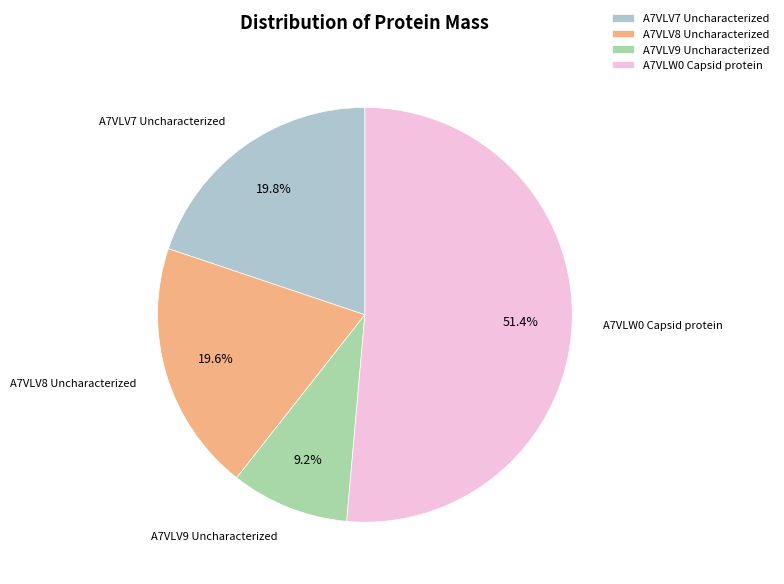

True or false: A7VLV9 Uncharacterized accounts for 9% of the total.

True